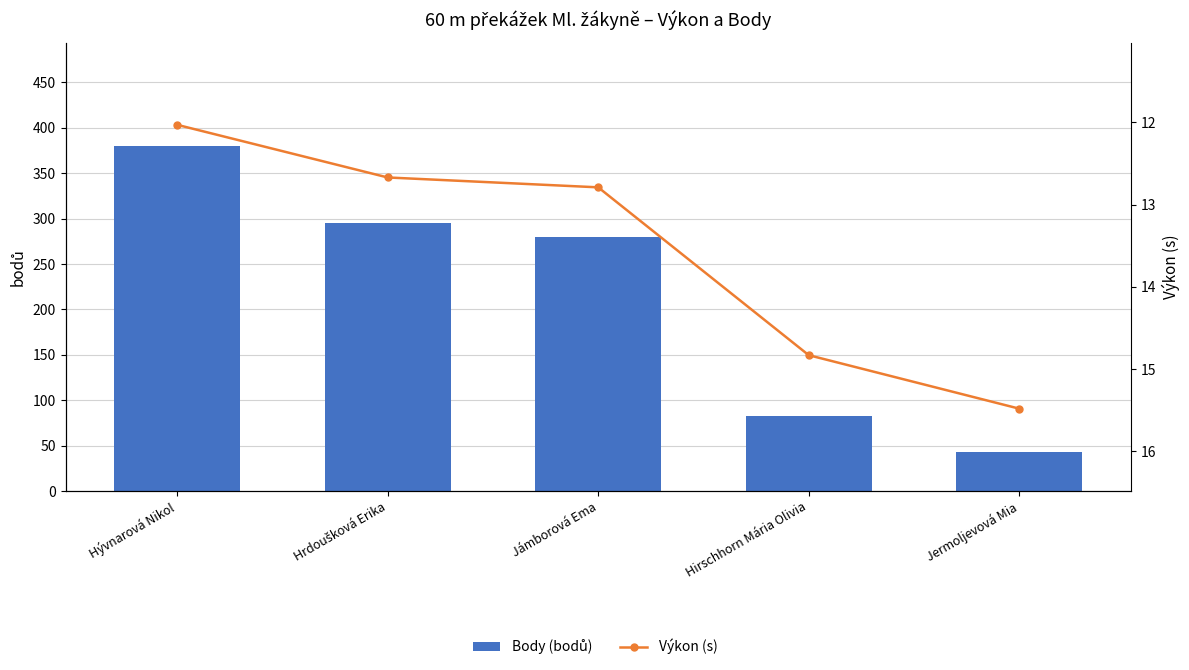

List the series in order of their overall mean, lowest first.

Výkon (s), Body (bodů)